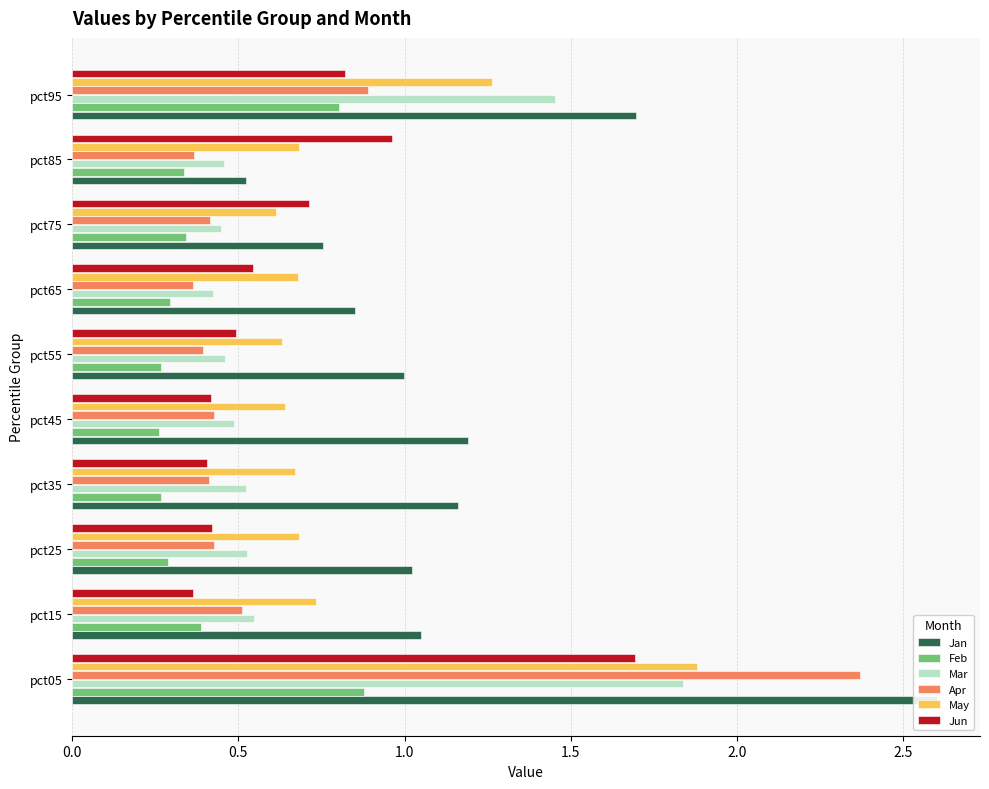

What position from the left is 7?

8